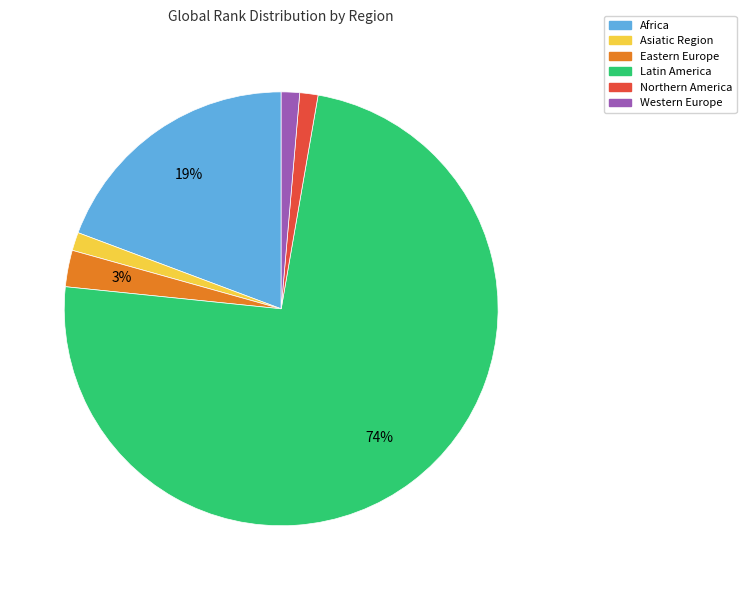

The Northern America slice represents 1% of the pie. True or false?

True